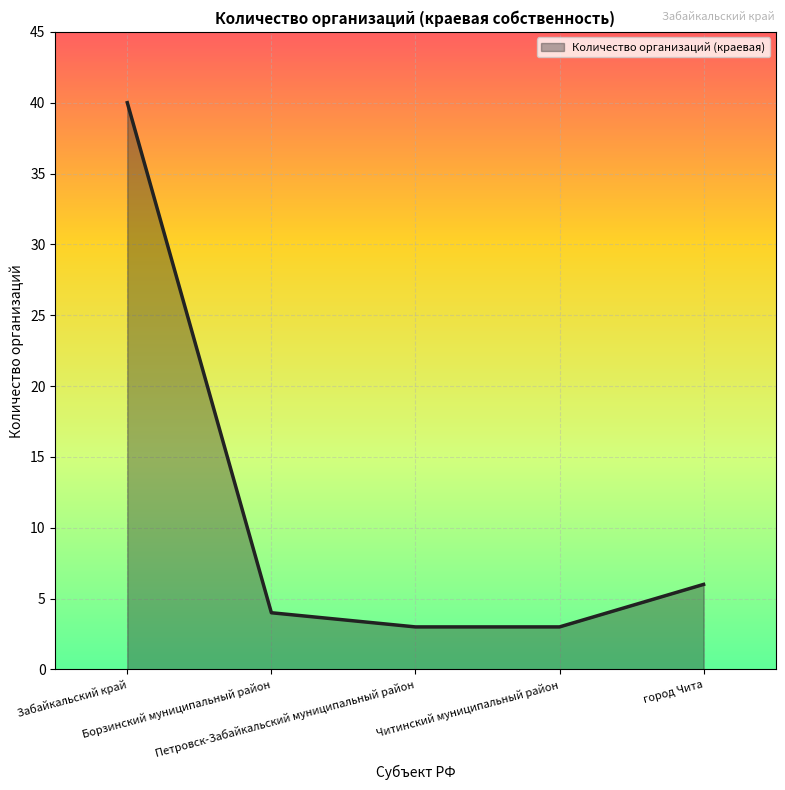

True or false: there are more than 2 points higher than both neighbors.

False